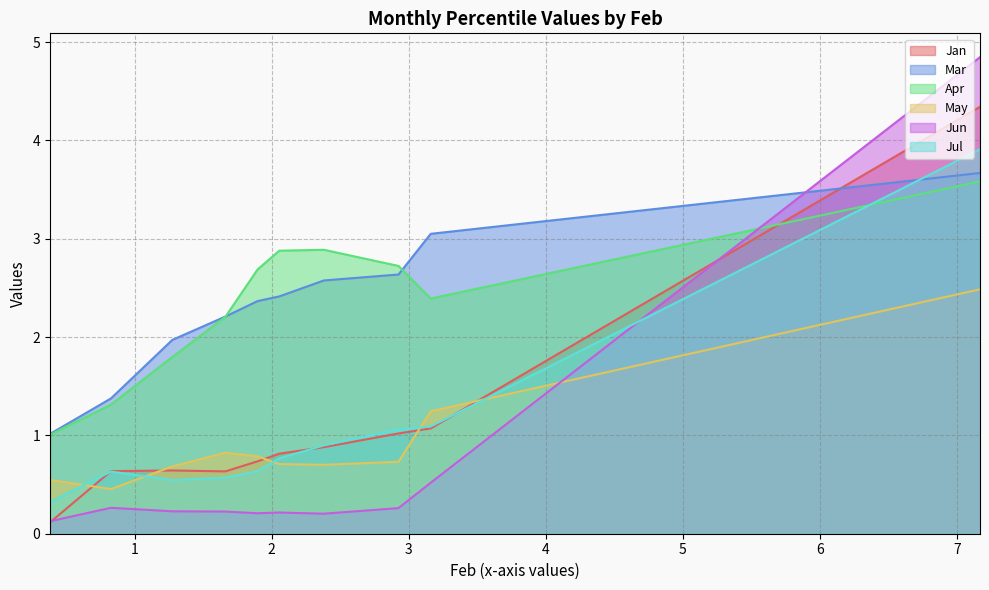

True or false: Apr and Jul cross at least once.

True